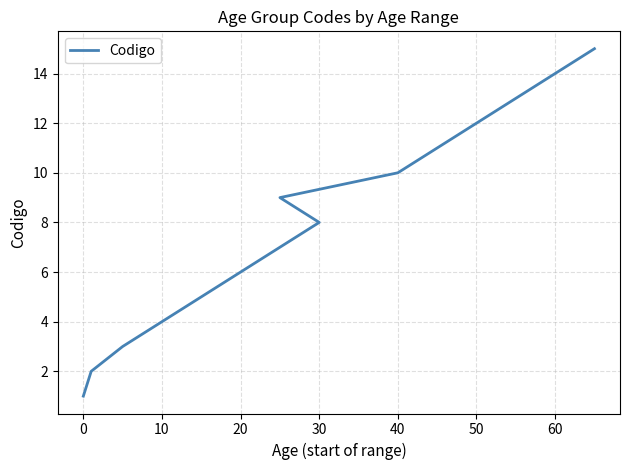

What is the smallest value displayed?

1